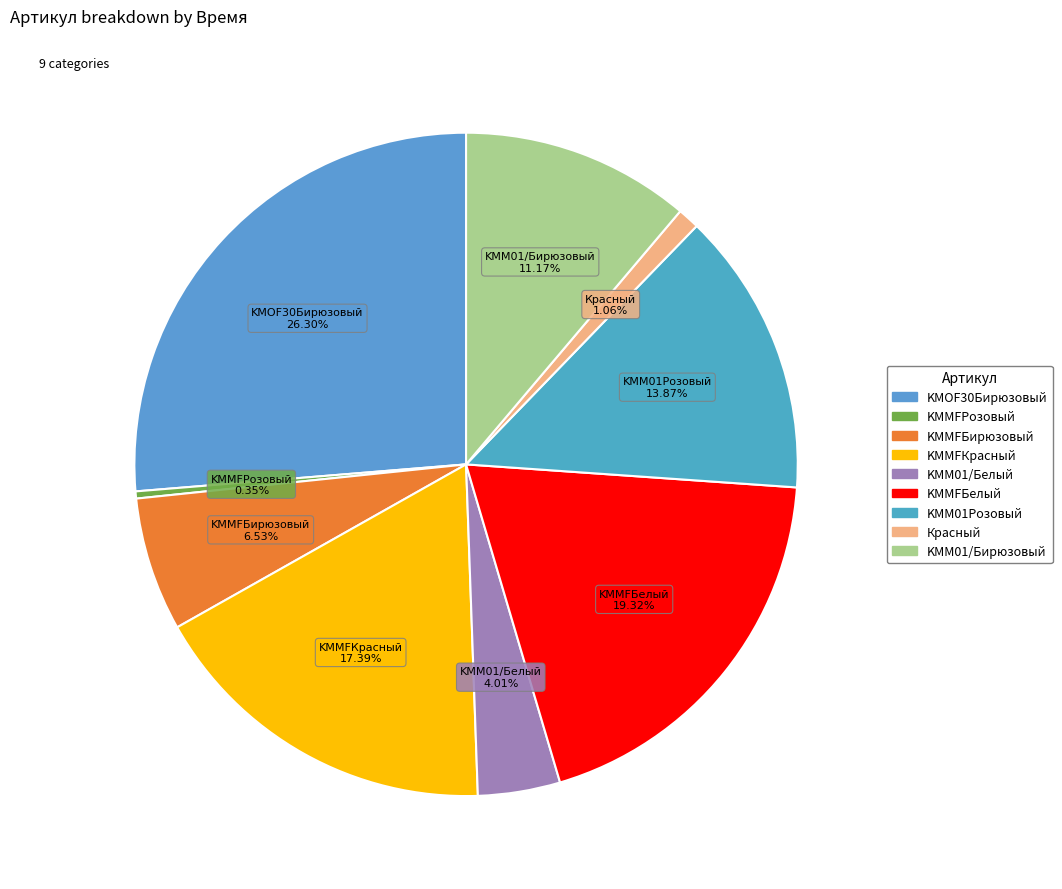

Is it true that KMMFРозовый is 12% of the pie?

False